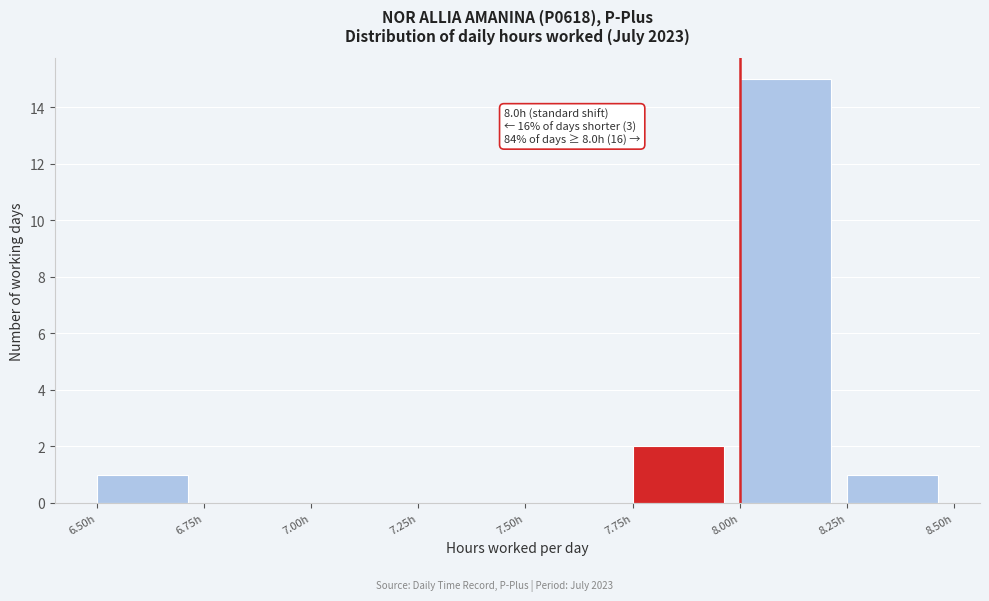

Over which range of the x-axis is the bar tallest?

8.00 to 8.25